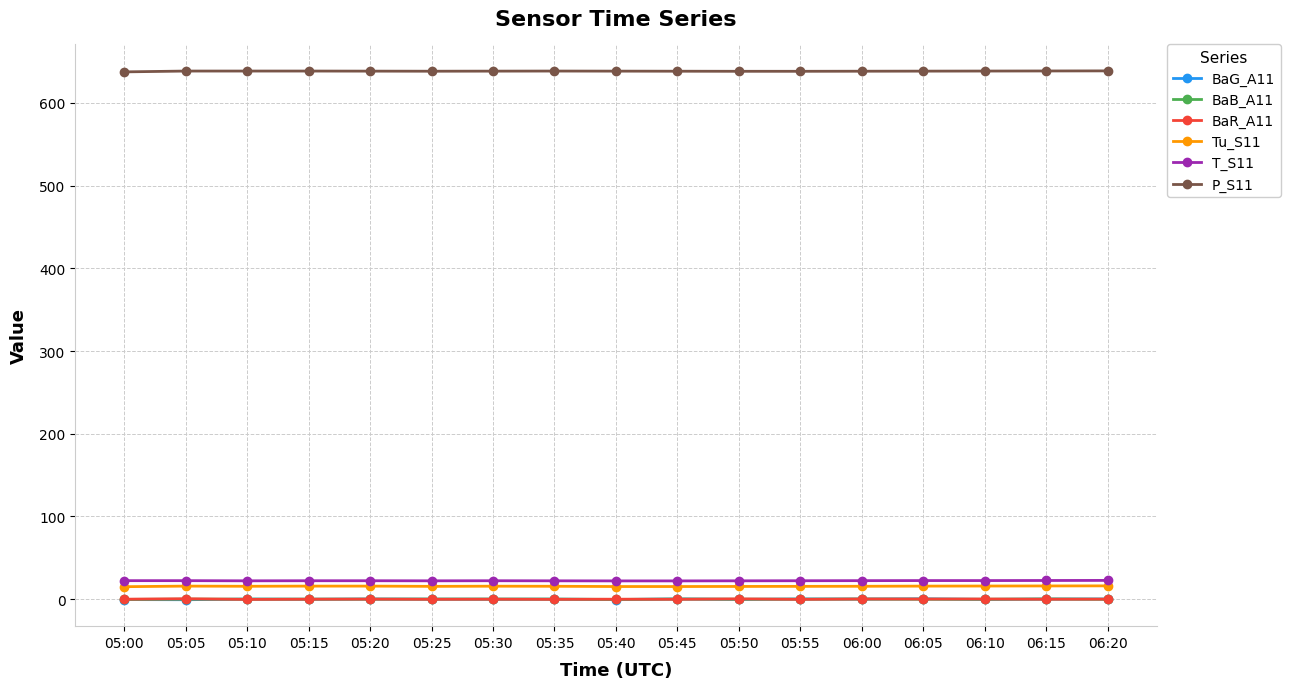

True or false: T_S11 and BaB_A11 intersect in this chart.

False